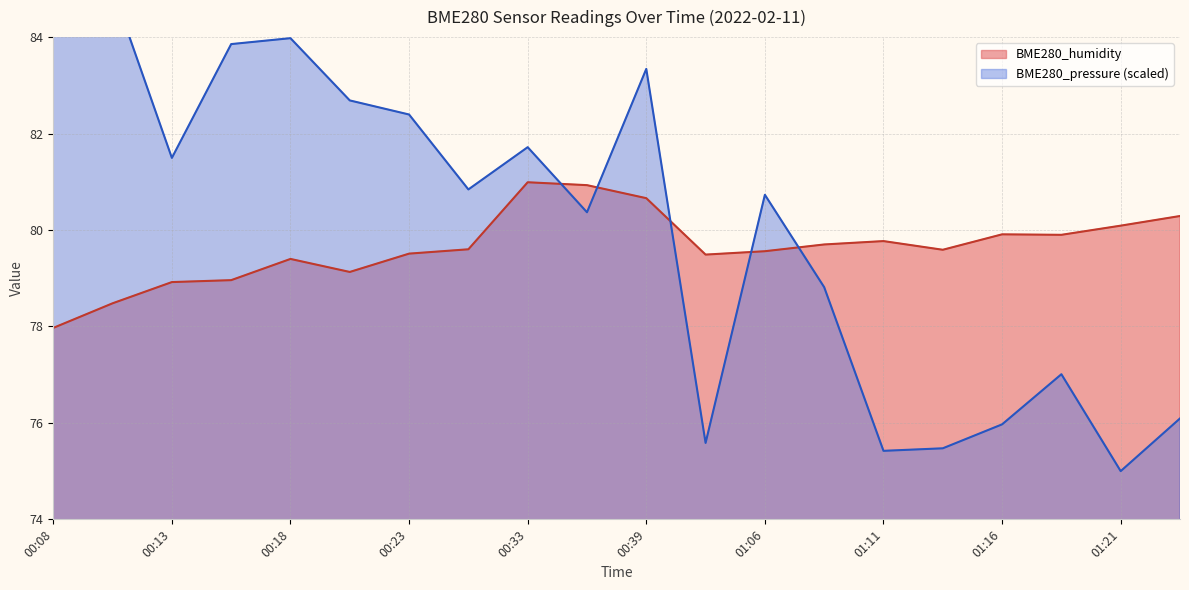

What is the spread (max minus min) of values at 01:04?

3.9